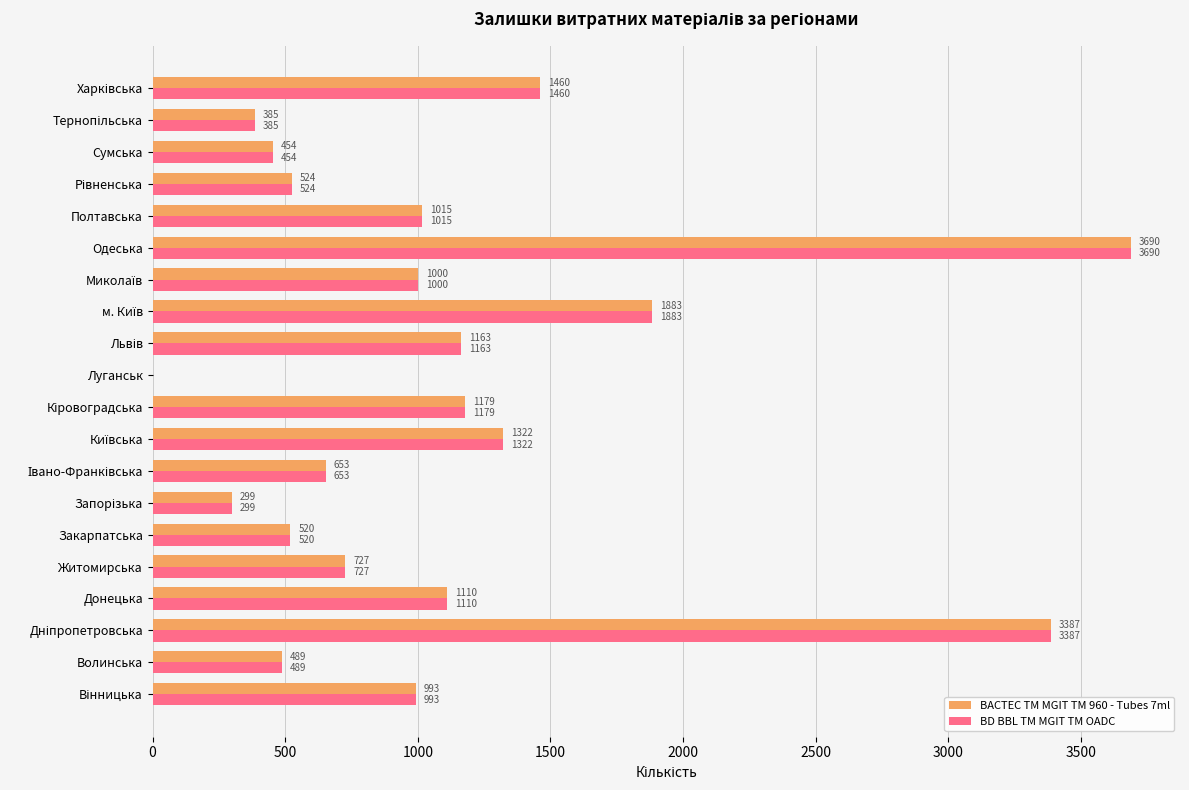

At which category does the chart reach its peak across all series?

Одеська